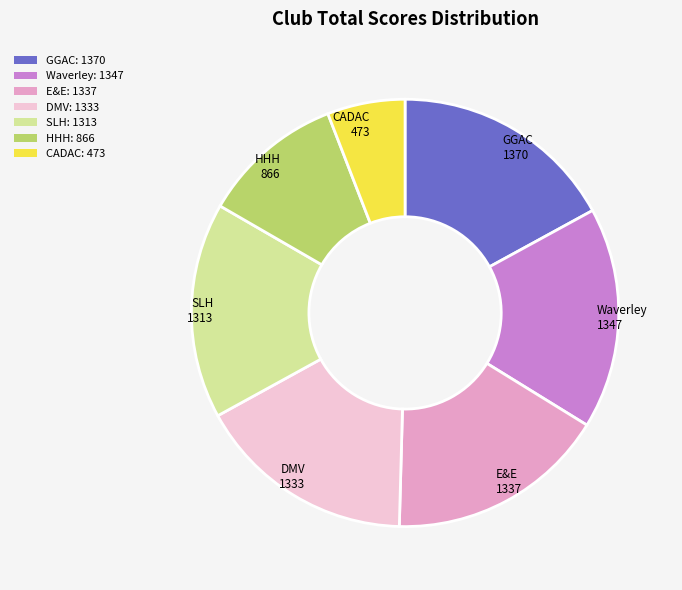

How many slices are in this pie chart?

7